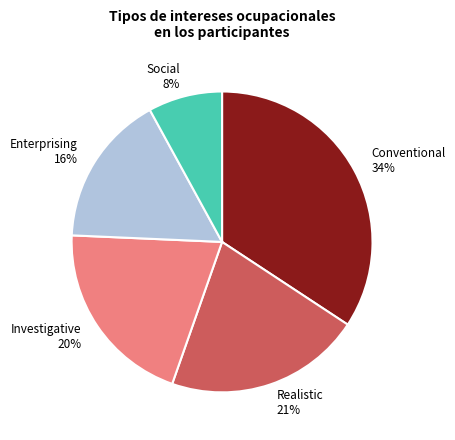

To the nearest percent, what is the combined percentage of Enterprising 16% and Realistic 21%?

37%